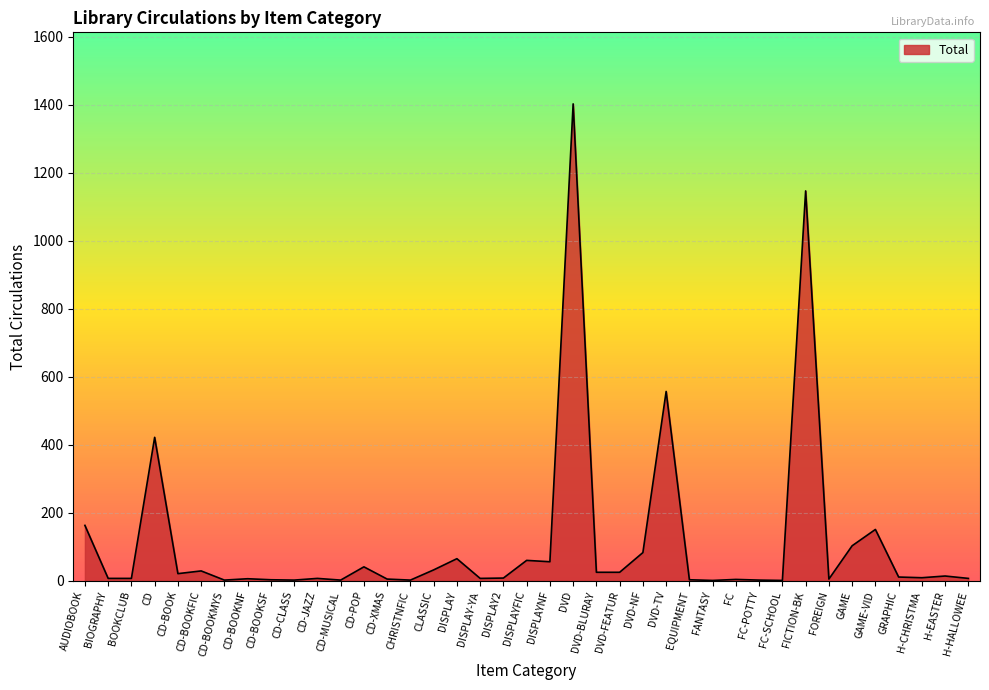

What position from the right is CD-POP?

27